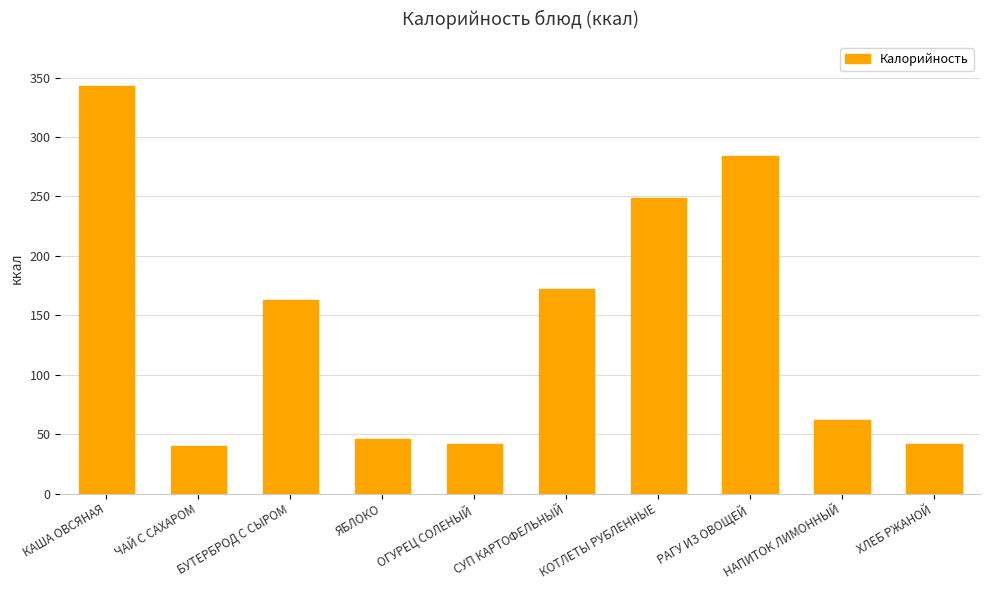

What is the difference between the second highest and minimum values?

244.5